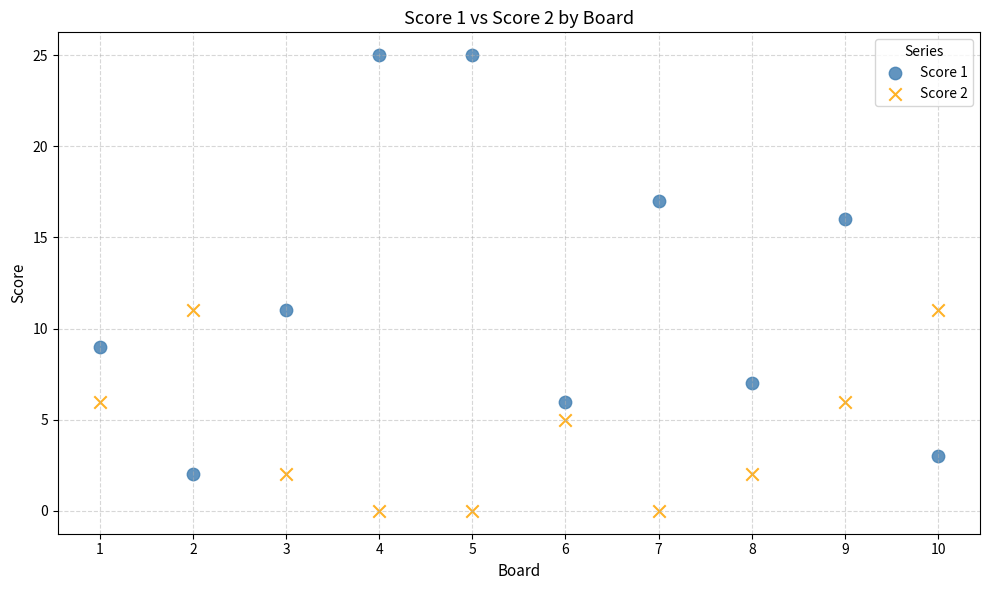

Which series reaches the minimum Y coordinate?

Score 2